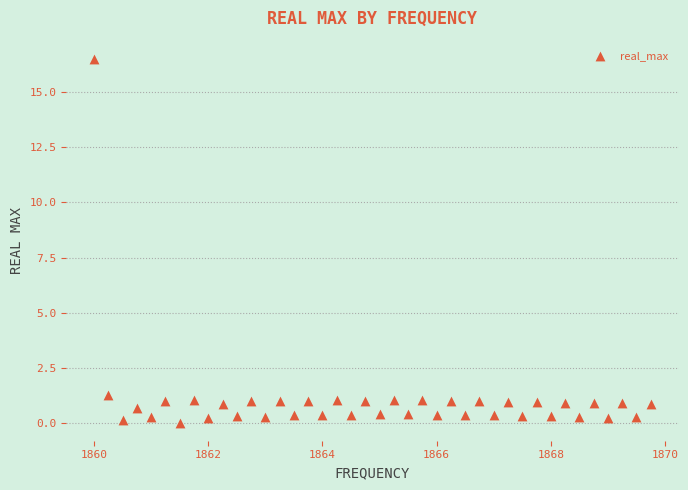

What Y value in the scatter plot is closest to 8?

1.3